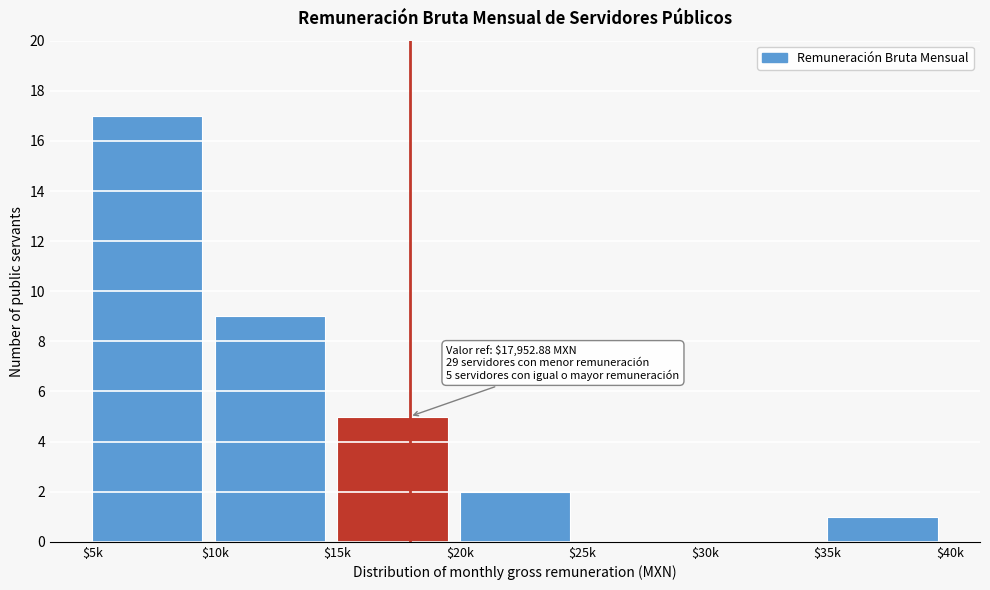

The chart shows a value of 3 at $20k. True or false?

False